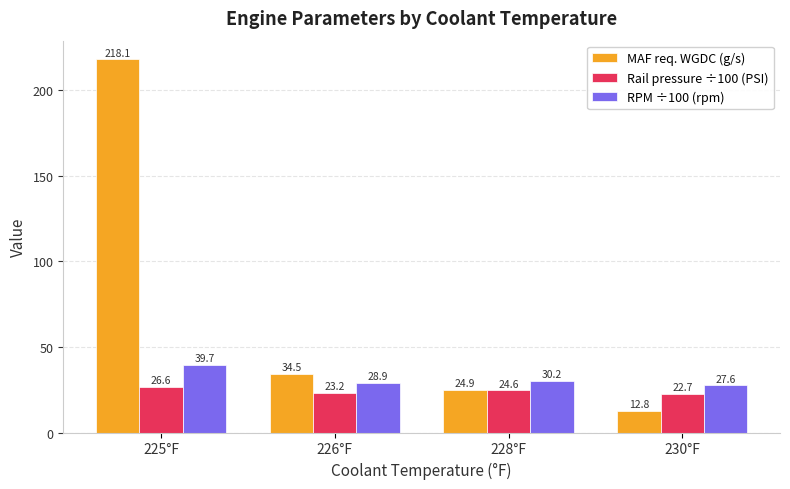

Read the RPM ÷100 (rpm) value at 225°F.

39.7